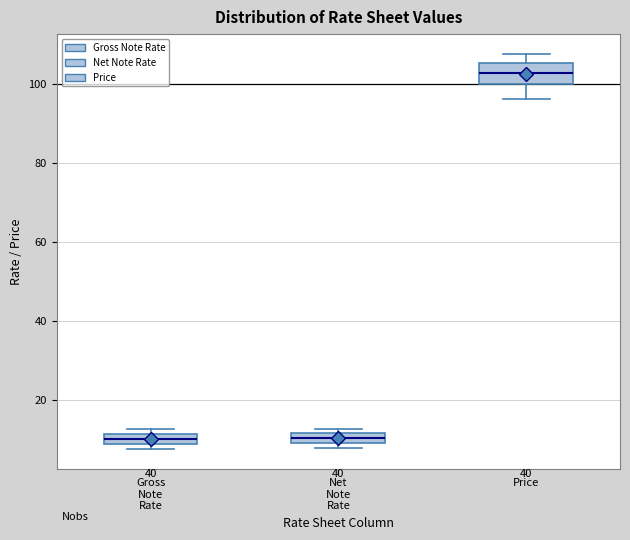

Where is the lower edge of the box for Price on the y-axis? The values are not printed on the chart, so give them approximately, as read against the axis.

100